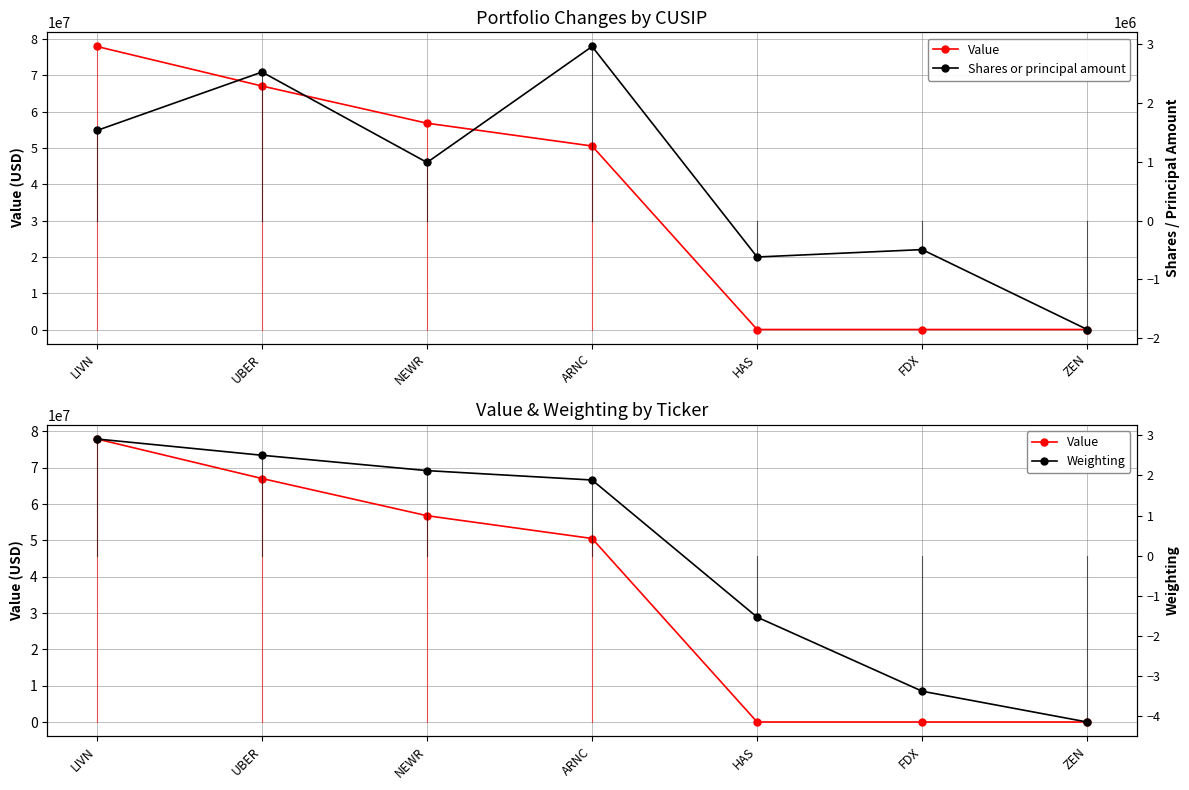

What is the label of the 3rd point from the right?

HAS